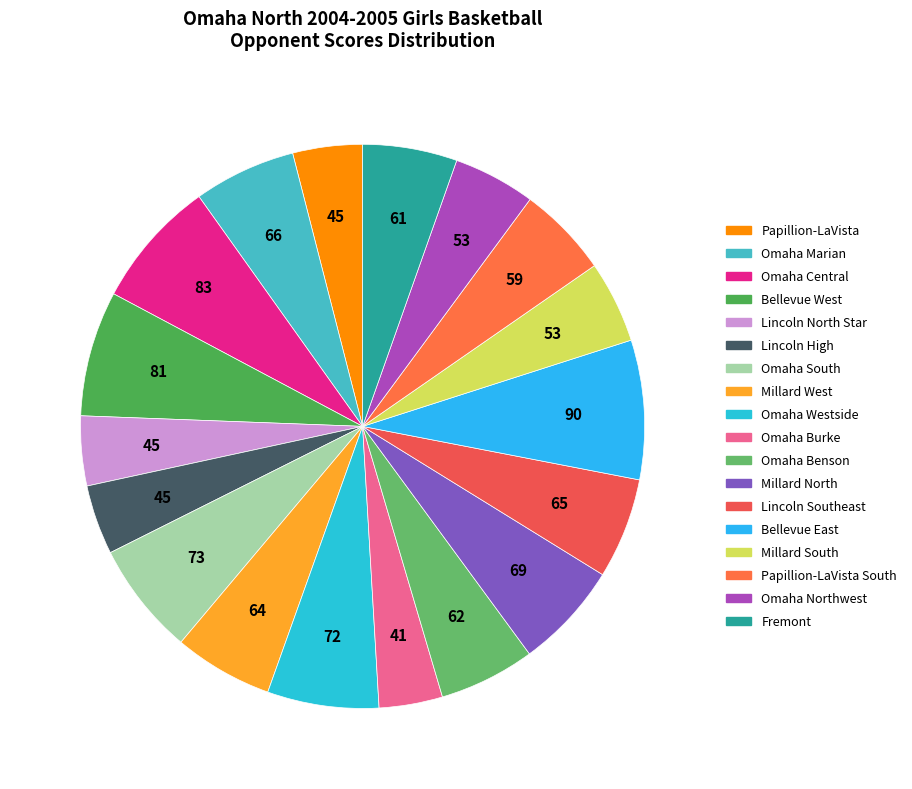

Count the number of slices in the pie.

18